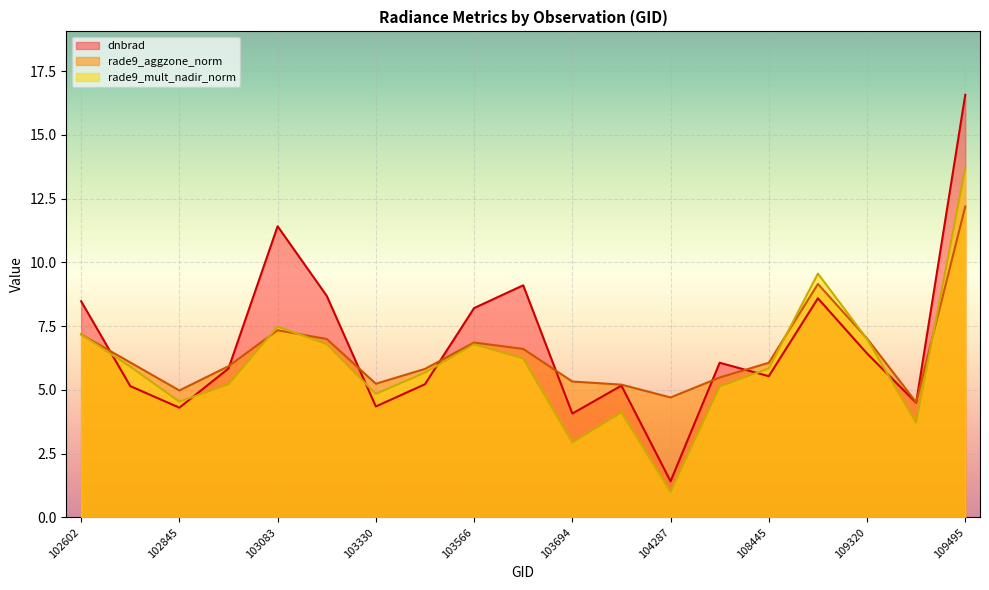

At how many categories does at least one series exceed 13?

1